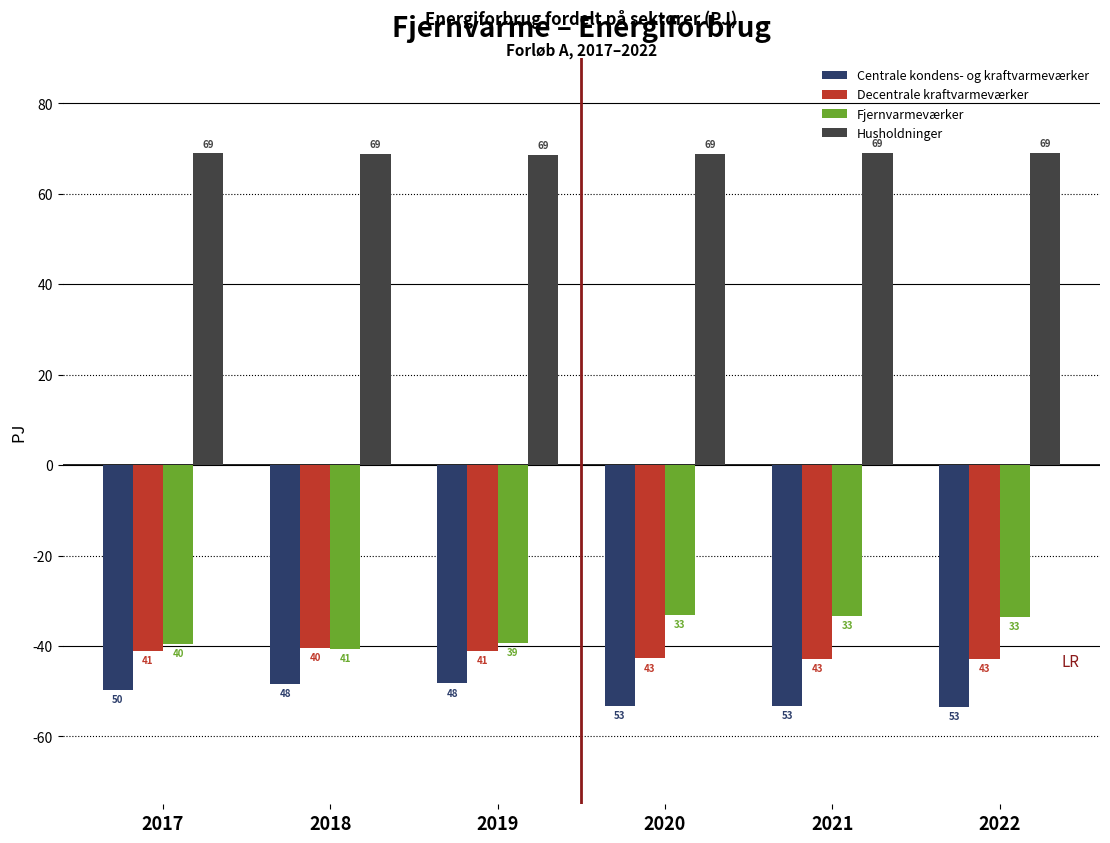

At 2018, list the series in order from largest to smallest.

Husholdninger, Decentrale kraftvarmeværker, Fjernvarmeværker, Centrale kondens- og kraftvarmeværker